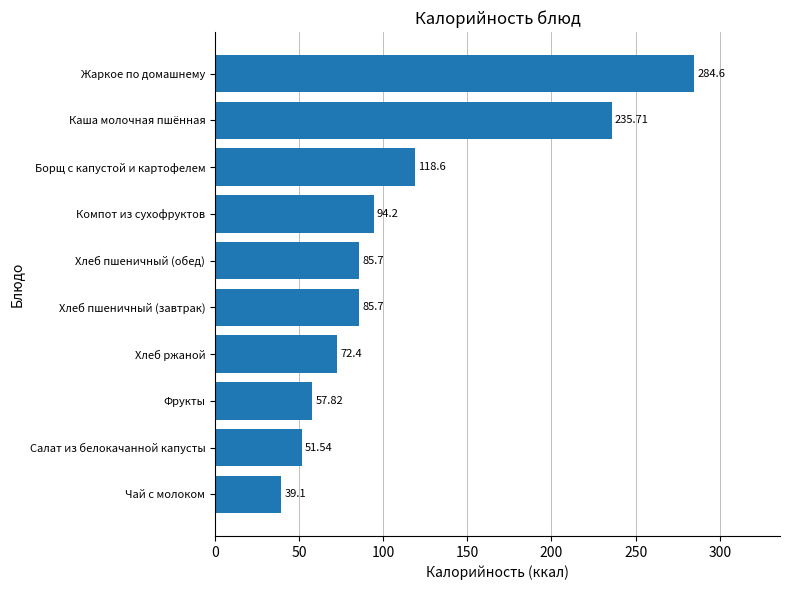

What is the difference between the values at Борщ с капустой и картофелем and Хлеб пшеничный (обед)?

32.9